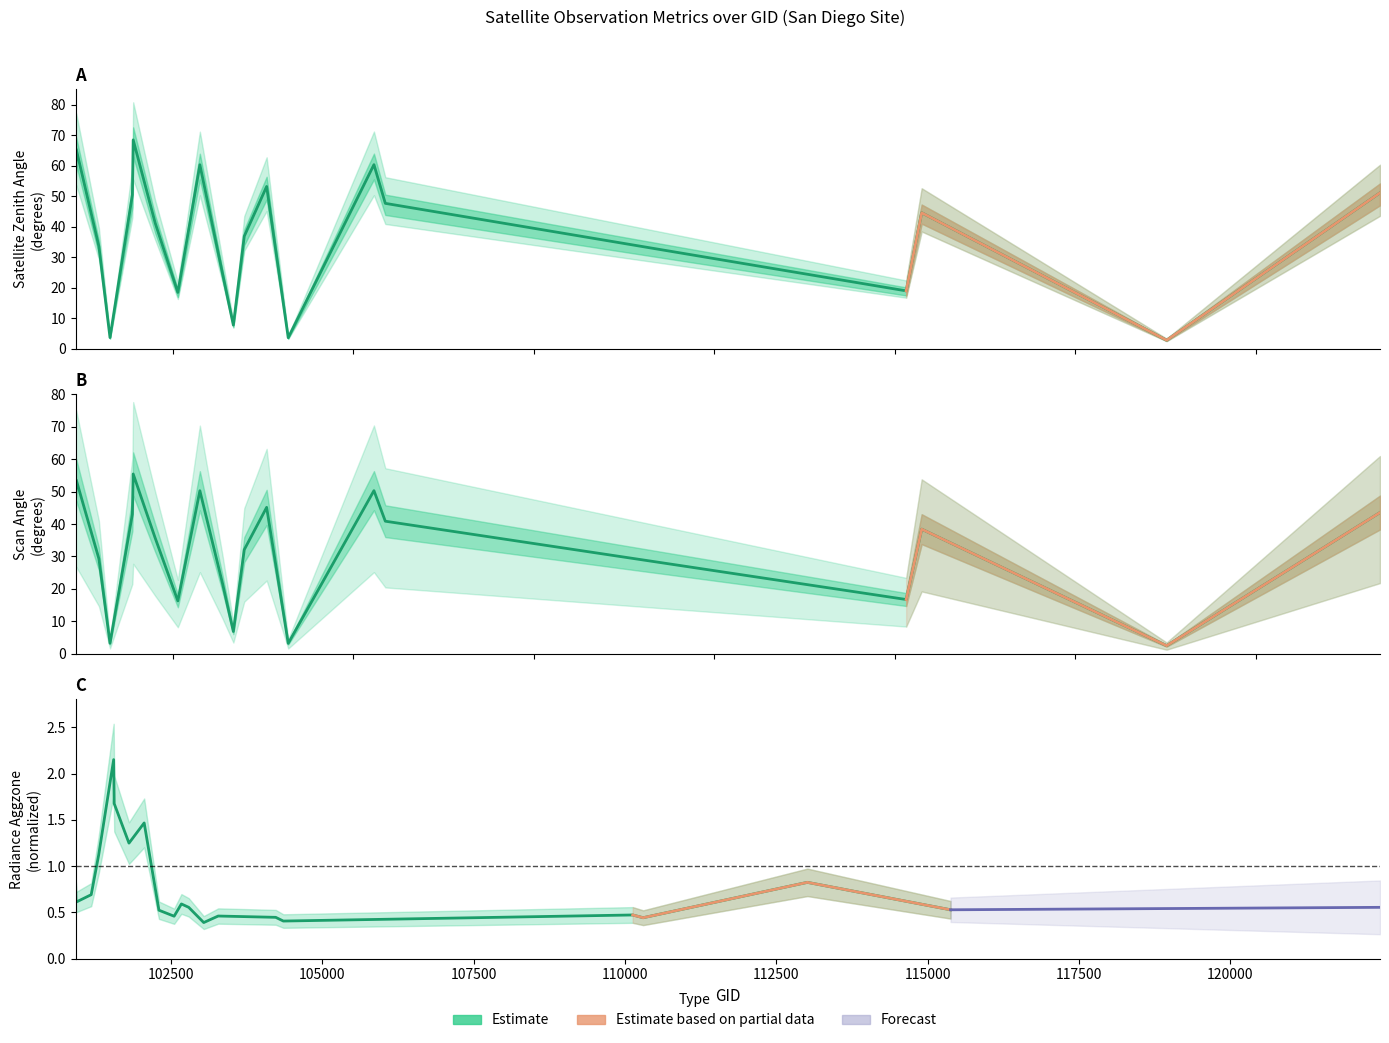

What is the average value of the scan_angle series?

31.8